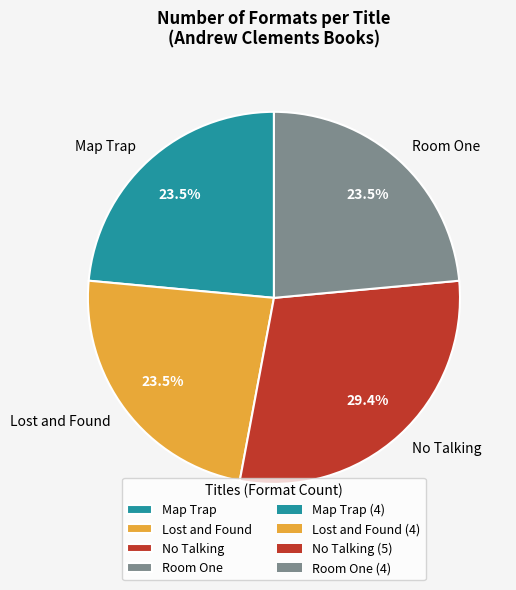

Approximately how many times larger is the value at Room One compared to No Talking?

0.8